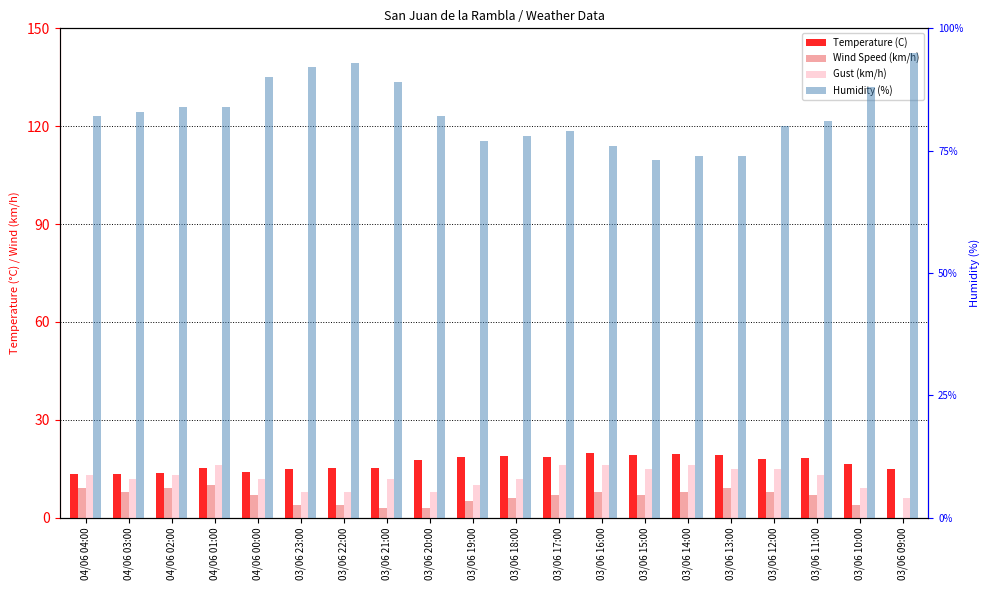

How many values in Wind Speed (km/h) are above zero?

19